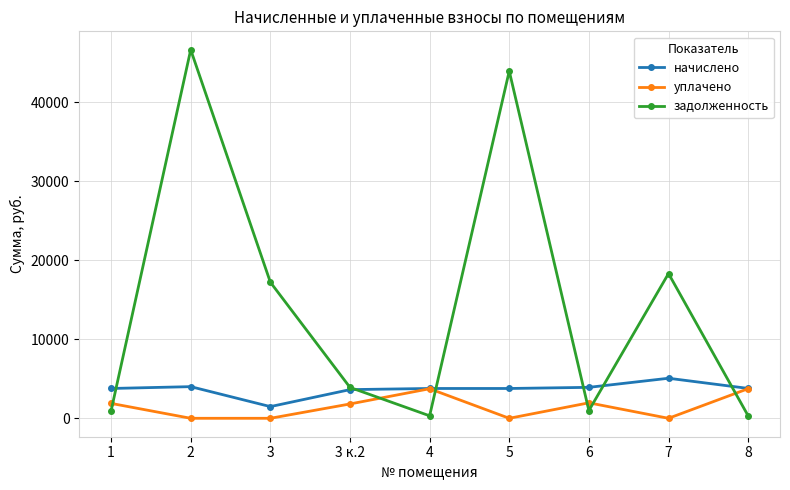

What are all the series names shown in the legend?

начислено, уплачено, задолженность